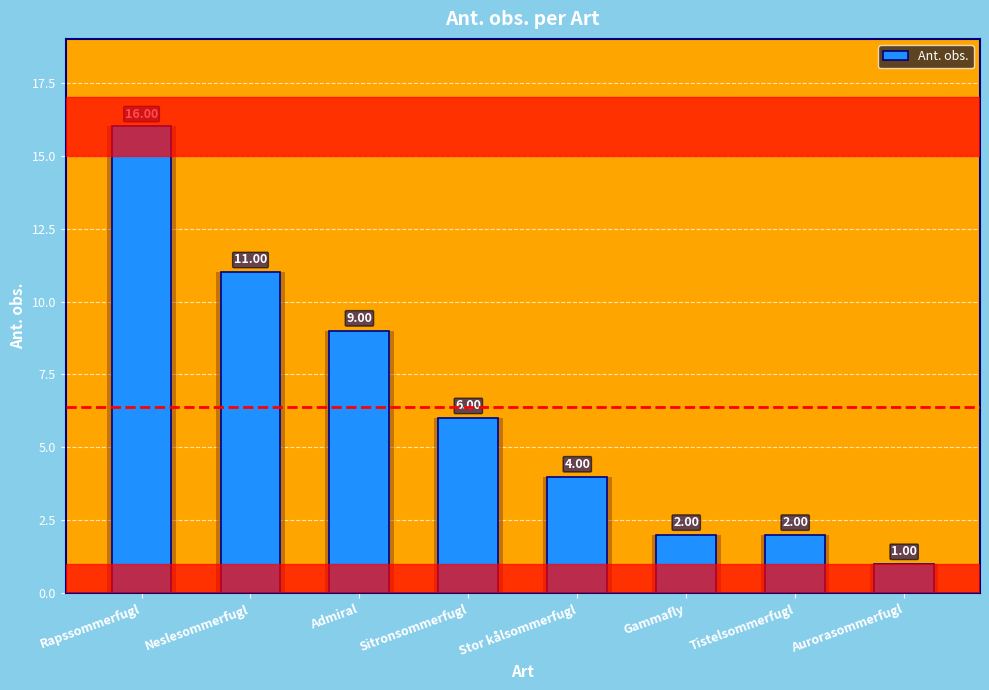

Count the number of values greater than 6.

3